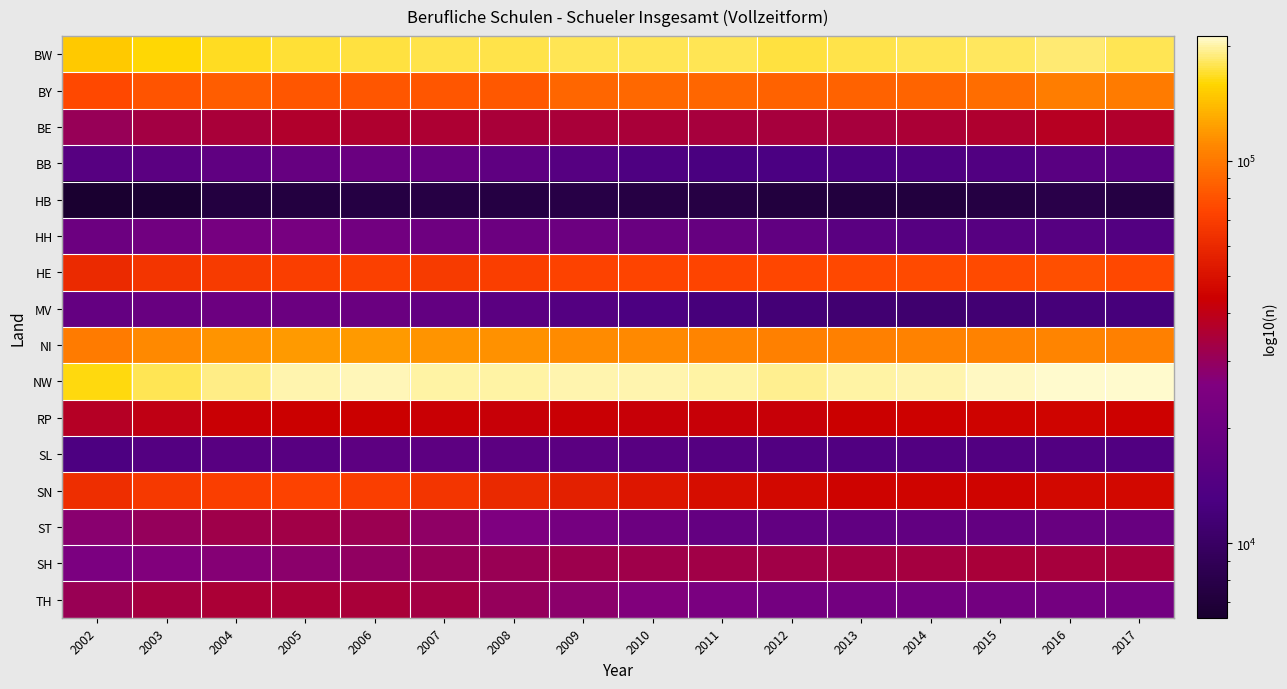

Reading right to left, transcribe all the data shown in this chart.

BW: 2017=178912	2016=185322	2015=181866	2014=178923	2013=177211	2012=173611	2011=177772	2010=179595	2009=179190	2008=175599	2007=175518	2006=174474	2005=172597	2004=167397	2003=160689	2002=148650
BY: 2017=102102	2016=103470	2015=94580	2014=89512	2013=87755	2012=88026	2011=90018	2010=91105	2009=89594	2008=83330	2007=82315	2006=82487	2005=82076	2004=84918	2003=81135	2002=75337
BE: 2017=36773	2016=37938	2015=36143	2014=35041	2013=34353	2012=34189	2011=34244	2010=34495	2009=34538	2008=34465	2007=35409	2006=36244	2005=36596	2004=34375	2003=33028	2002=30465
BB: 2017=15677	2016=15657	2015=14066	2014=13554	2013=13278	2012=12944	2011=12737	2010=13468	2009=15071	2008=16931	2007=18698	2006=19459	2005=18391	2004=17197	2003=16085	2002=15129
HB: 2017=7591	2016=8040	2015=7607	2014=7282	2013=7280	2012=7277	2011=7715	2010=7658	2009=7732	2008=7592	2007=7634	2006=7541	2005=7362	2004=7333	2003=6606	2002=6383
HH: 2017=14472	2016=15037	2015=15152	2014=15114	2013=15920	2012=17514	2011=18405	2010=19262	2009=19985	2008=20140	2007=20550	2006=21732	2005=23235	2004=23091	2003=21397	2002=19947
HE: 2017=75828	2016=79010	2015=76217	2014=76470	2013=75157	2012=74114	2011=73640	2010=73705	2009=72685	2008=70349	2007=68982	2006=71244	2005=70819	2004=69031	2003=66226	2002=60979
MV: 2017=12218	2016=12079	2015=11357	2014=10922	2013=11236	2012=11797	2011=12218	2010=13047	2009=14646	2008=16144	2007=17860	2006=19606	2005=19809	2004=19924	2003=19062	2002=18119
NI: 2017=104573	2016=107473	2015=105987	2014=105580	2013=104861	2012=105500	2011=107618	2010=110899	2009=112663	2008=114856	2007=117268	2006=120095	2005=119542	2004=116827	2003=111417	2002=102149
NW: 2017=210575	2016=212121	2015=208473	2014=201199	2013=198929	2012=195241	2011=198914	2010=202321	2009=203136	2008=199743	2007=200567	2006=204015	2005=201383	2004=191106	2003=178315	2002=161612
RP: 2017=44307	2016=45476	2015=44851	2014=44537	2013=43422	2012=42676	2011=42476	2010=42514	2009=43338	2008=42486	2007=42977	2006=43422	2005=43416	2004=42904	2003=40158	2002=37478
SL: 2017=13978	2016=14153	2015=14194	2014=14252	2013=13946	2012=14258	2011=14875	2010=15437	2009=16092	2008=16333	2007=16524	2006=16445	2005=15386	2004=15386	2003=14657	2002=13346
SN: 2017=47013	2016=46626	2015=45427	2014=45598	2013=45148	2012=46653	2011=48881	2010=51835	2009=56091	2008=59818	2007=65903	2006=70267	2005=72453	2004=70590	2003=67846	2002=62180
ST: 2017=18925	2016=19000	2015=18045	2014=17676	2013=17471	2012=17683	2011=18305	2010=20133	2009=22775	2008=25707	2007=28992	2006=31552	2005=32585	2004=32308	2003=30372	2002=27692
SH: 2017=34193	2016=34143	2015=34405	2014=33557	2013=33185	2012=32747	2011=32613	2010=32426	2009=31856	2008=30816	2007=30588	2006=29237	2005=28353	2004=27205	2003=26418	2002=24460
TH: 2017=21928	2016=22395	2015=22175	2014=22124	2013=22174	2012=22409	2011=24386	2010=26146	2009=28283	2008=30090	2007=33113	2006=34685	2005=35020	2004=35011	2003=33689	2002=31121